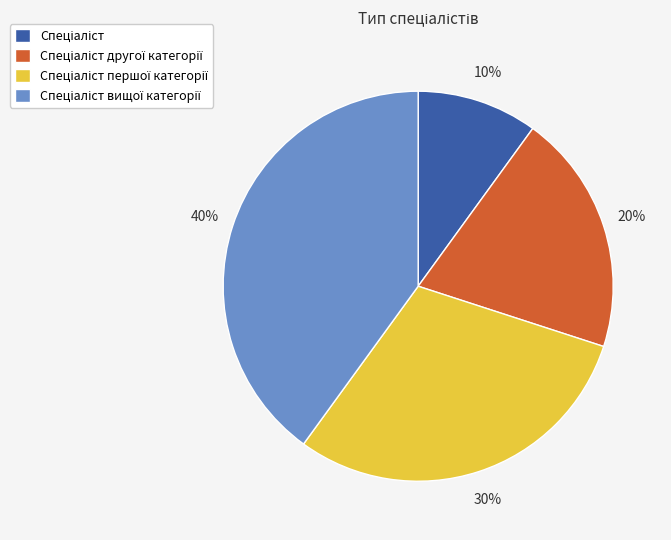

Does any single category account for the majority?

No